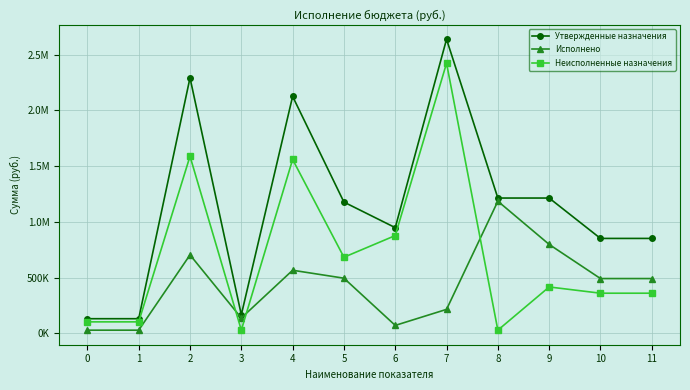

What are all the series names shown in the legend?

Утвержденные назначения, Исполнено, Неисполненные назначения